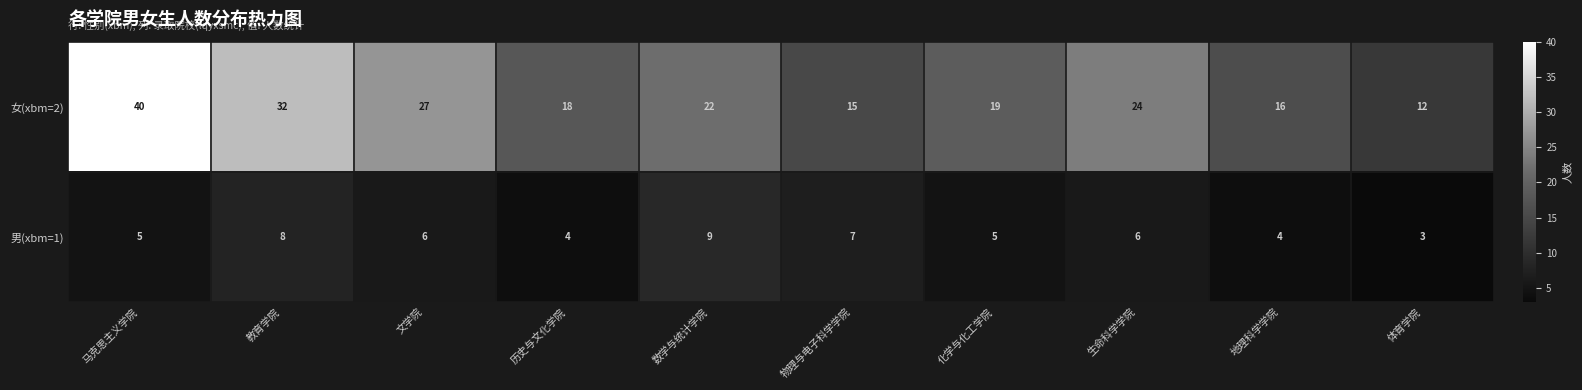

What is the total value across all series at 马克思主义学院?

45